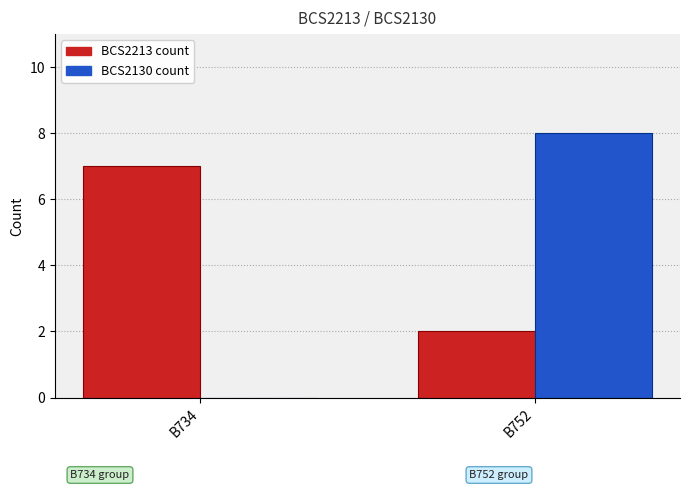

What is the total value across all series at B752?

10